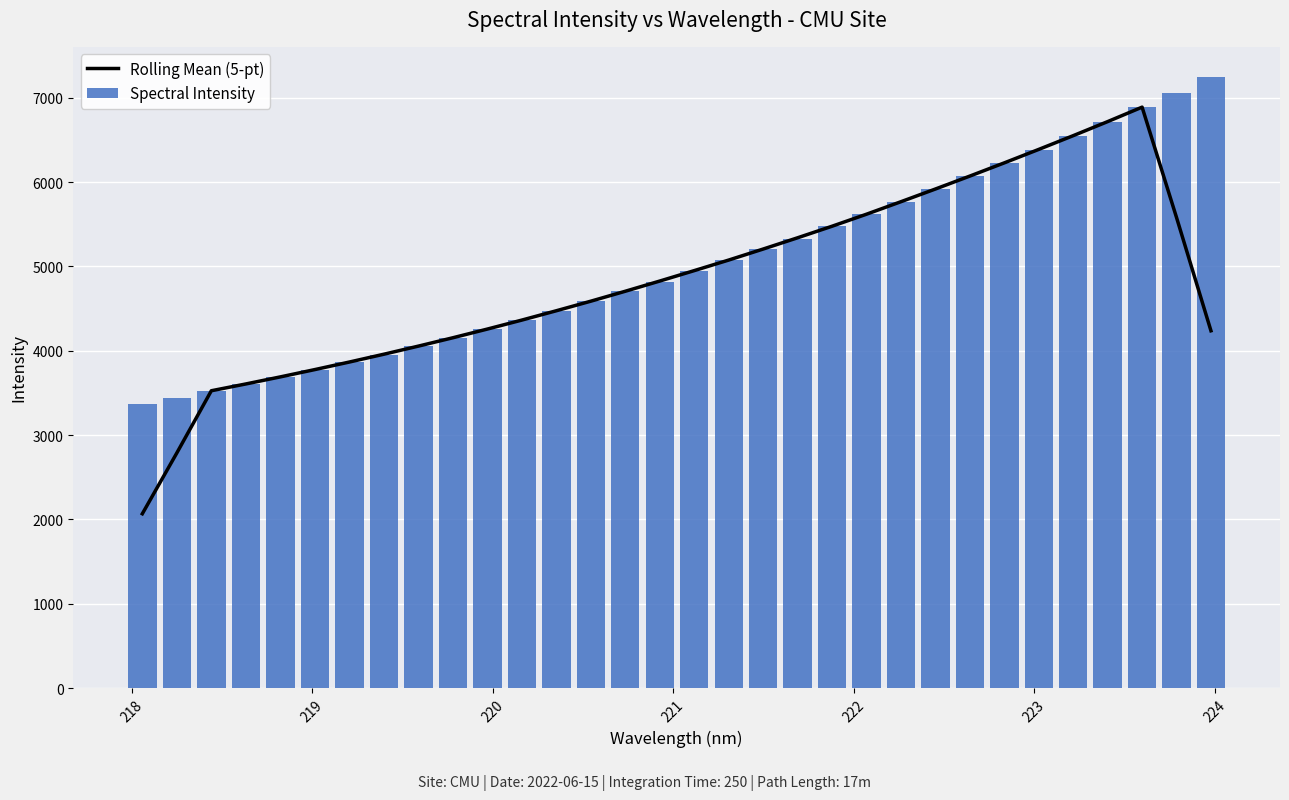

What is the maximum value shown in the chart?

7242.4